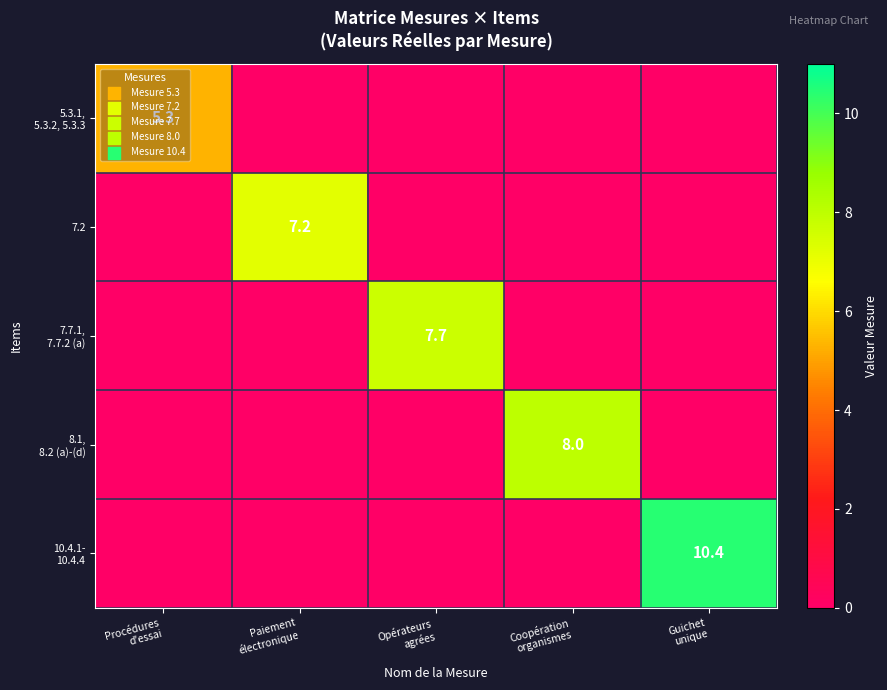

True or false: 7.2 has a value of 3.1 at Coopération organismes.

False